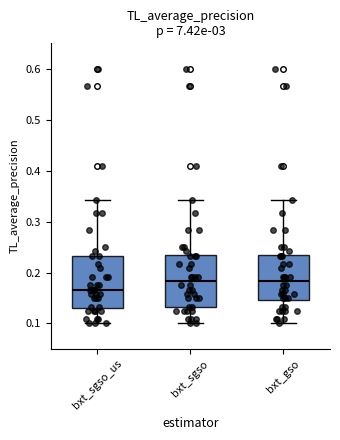

Reading left to right, transcribe this box plot: for each box, give where its median line is, the range the box spans, and where its two whiskers end, as read against the y-axis. The values are not printed on the chart, so give them approximately, as read against the axis.

bxt_sgso_us: median 0.17, box 0.13 to 0.23, whiskers 0.10 to 0.34
bxt_sgso: median 0.18, box 0.13 to 0.24, whiskers 0.10 to 0.34
bxt_gso: median 0.18, box 0.15 to 0.24, whiskers 0.10 to 0.34